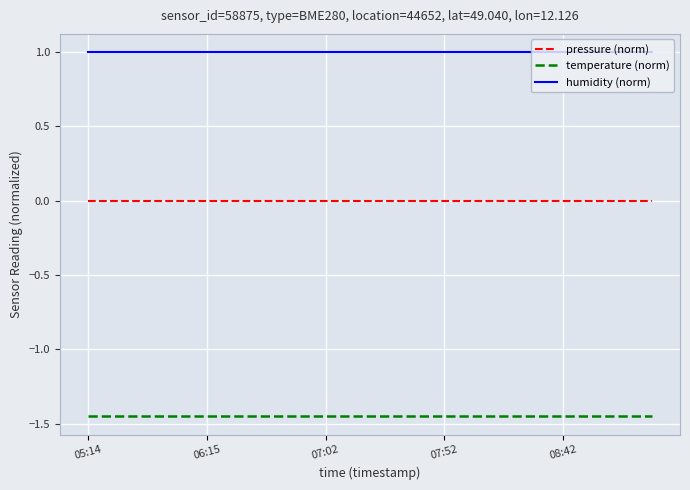

True or false: humidity (norm) and temperature (norm) cross at least once.

False